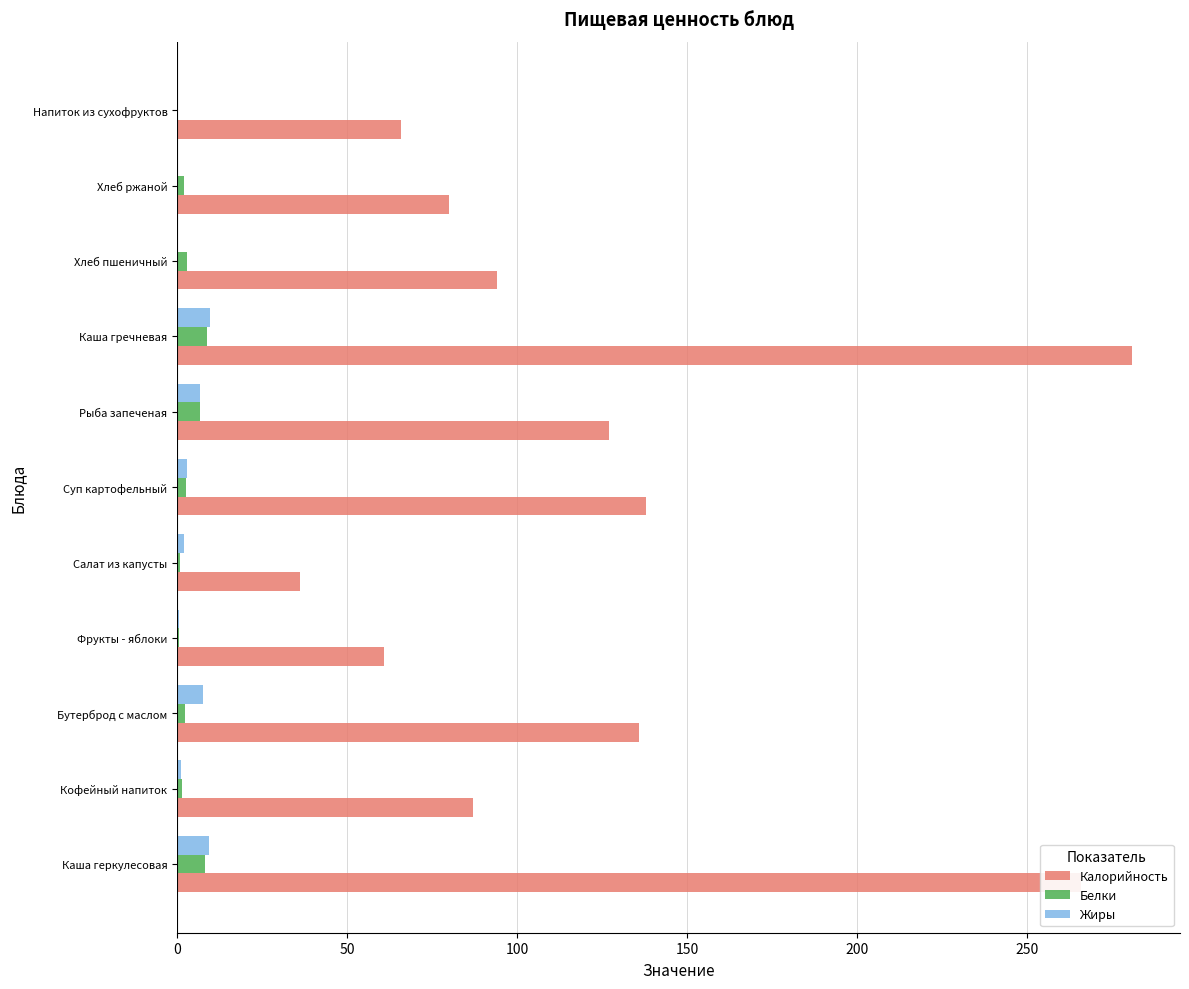

Between Каша гречневая and Хлеб ржаной, which series saw the biggest shift?

Калорийность